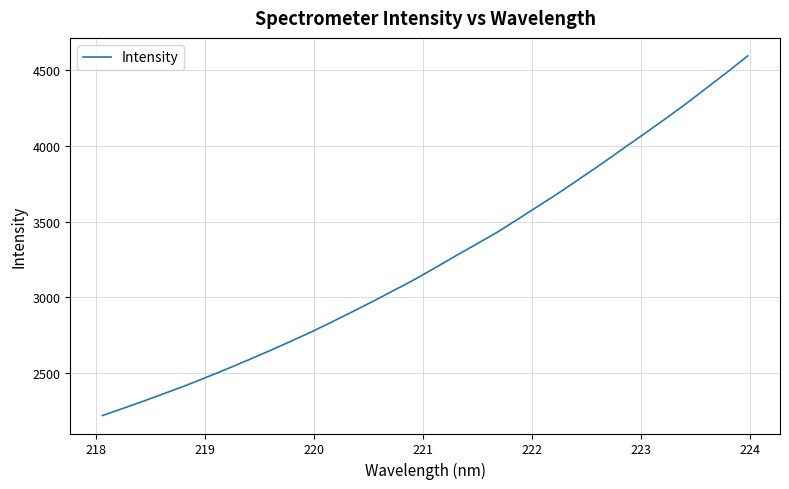

What is the smallest value displayed?

2221.2